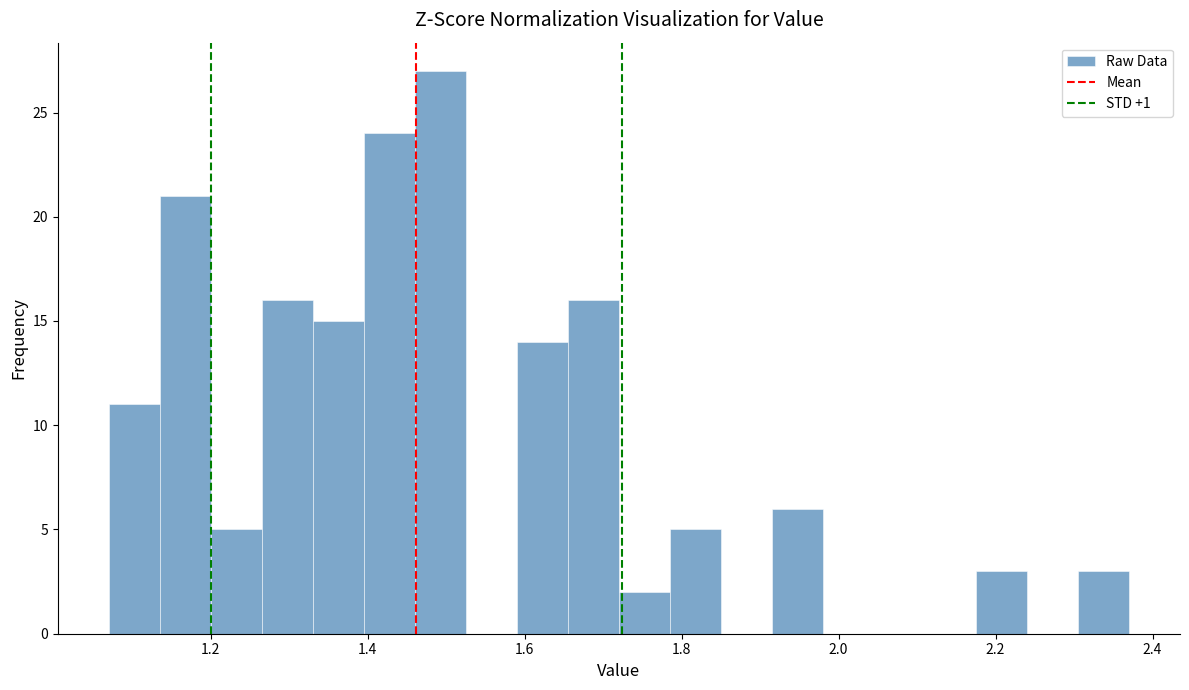

Read against the x-axis, roughly where is the centre of the tallest bar?

1.50